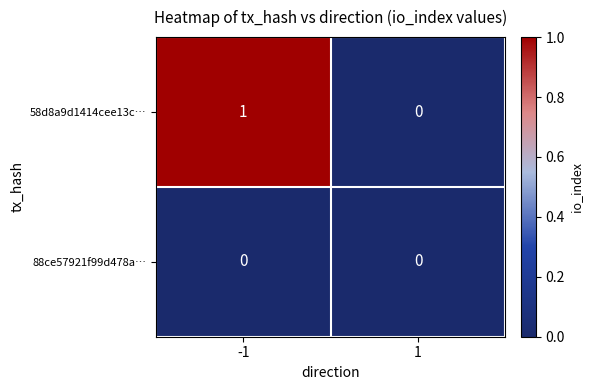

Which series has the widest spread of values?

58d8a9d1414cee13c…